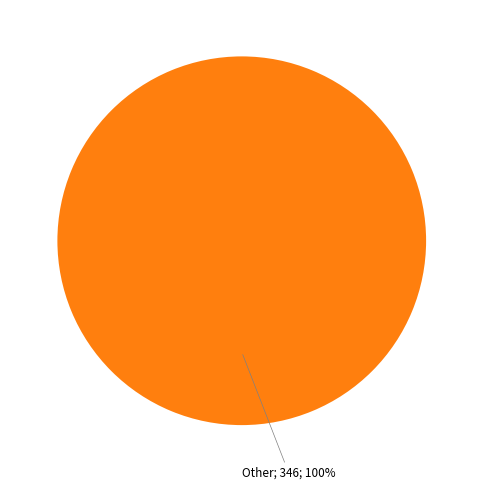

Is there a majority slice in this chart?

Yes